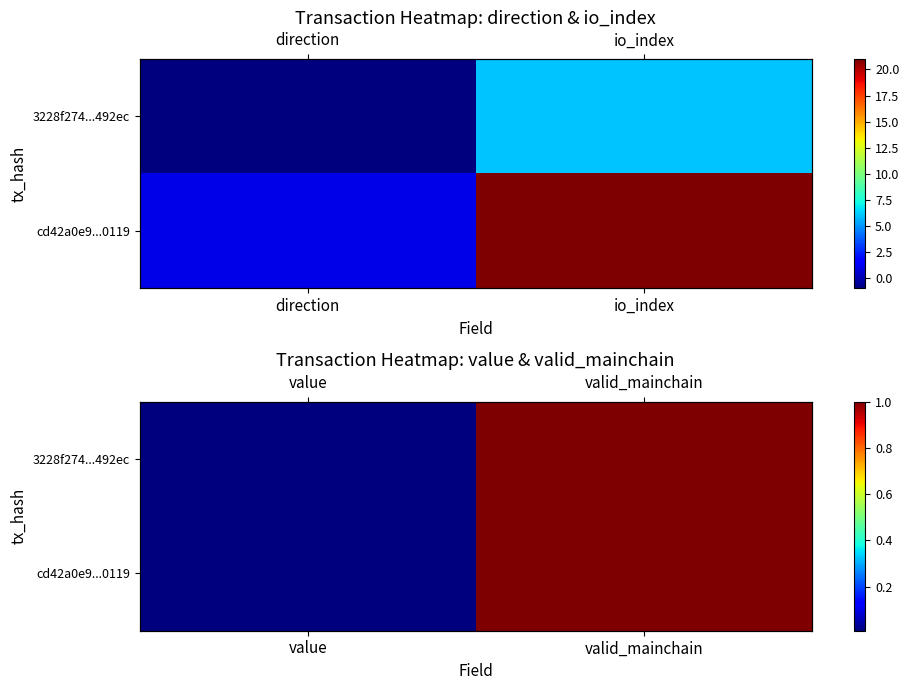

How many distinct data groups are displayed?

2